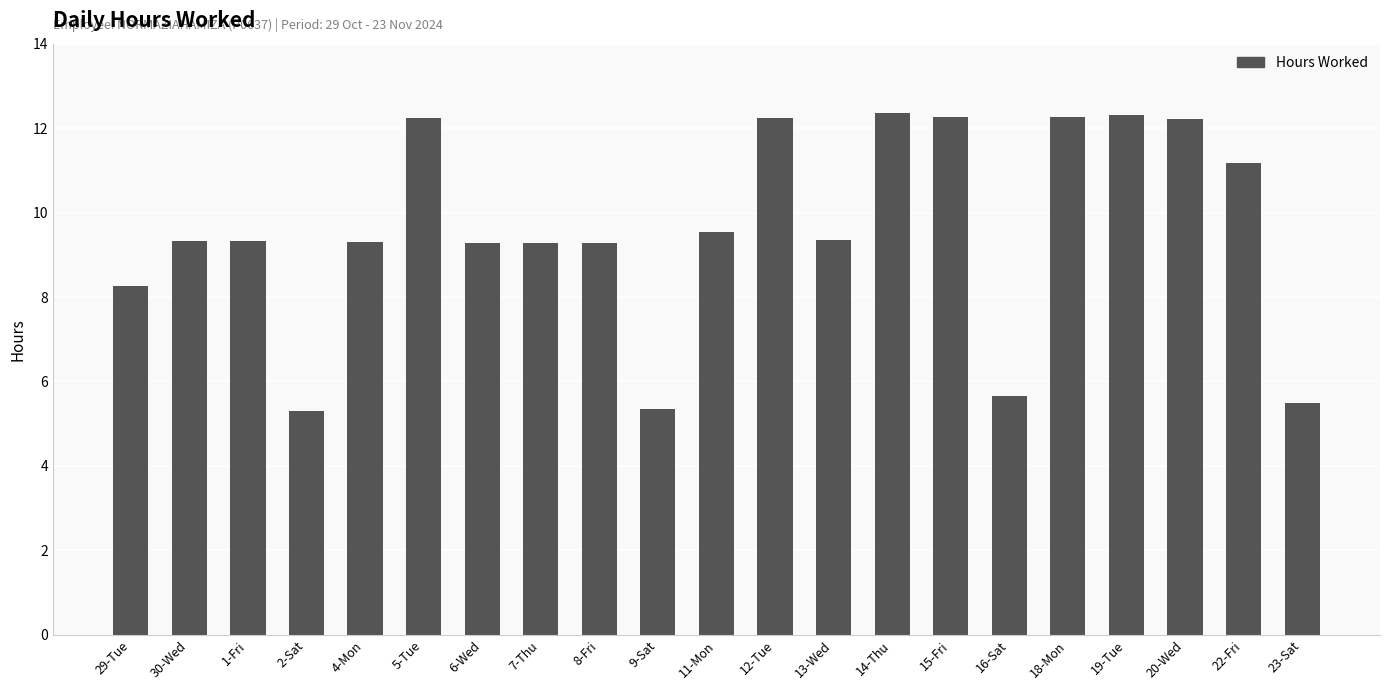

What is the difference between the maximum and minimum values?

7.1